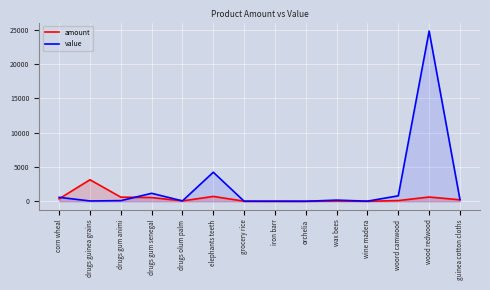

True or false: amount has a value of 706 at elephants teeth.

True